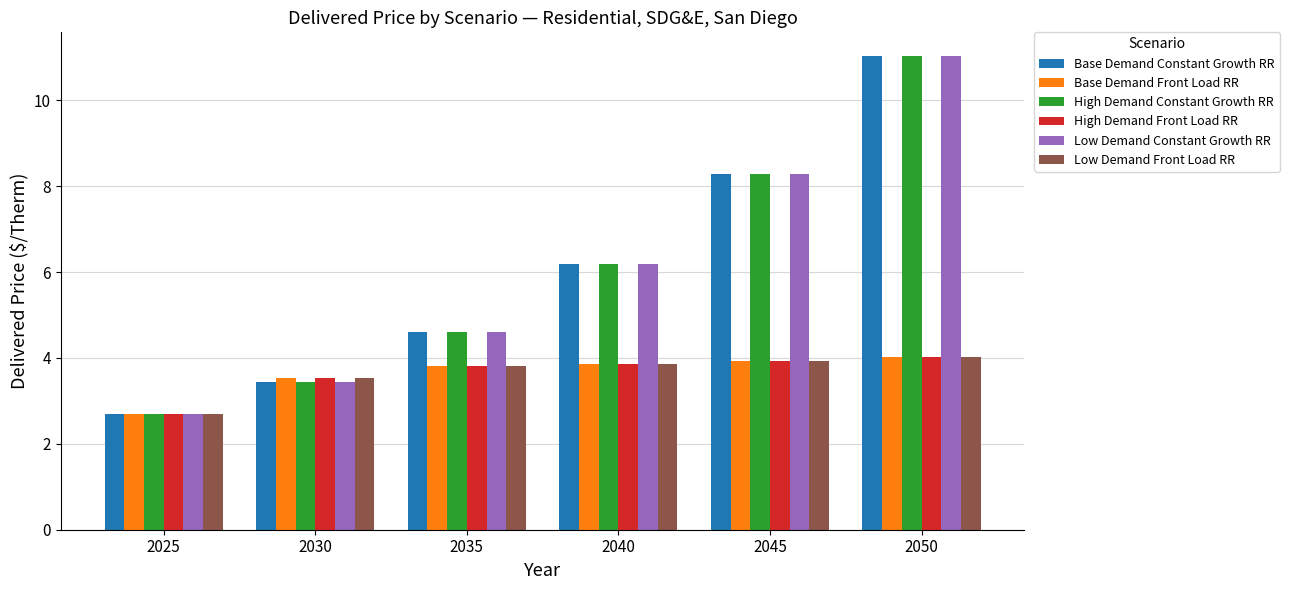

The High Demand Front Load RR series shows 4.0 at 2050. True or false?

True